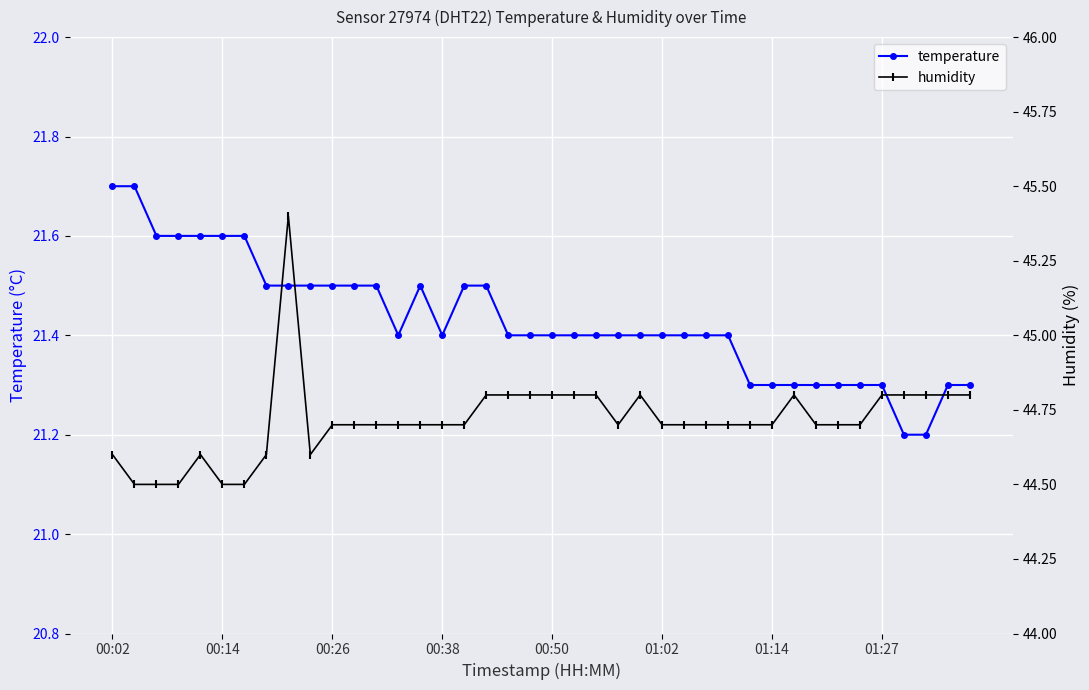

What are all the series names shown in the legend?

temperature, humidity